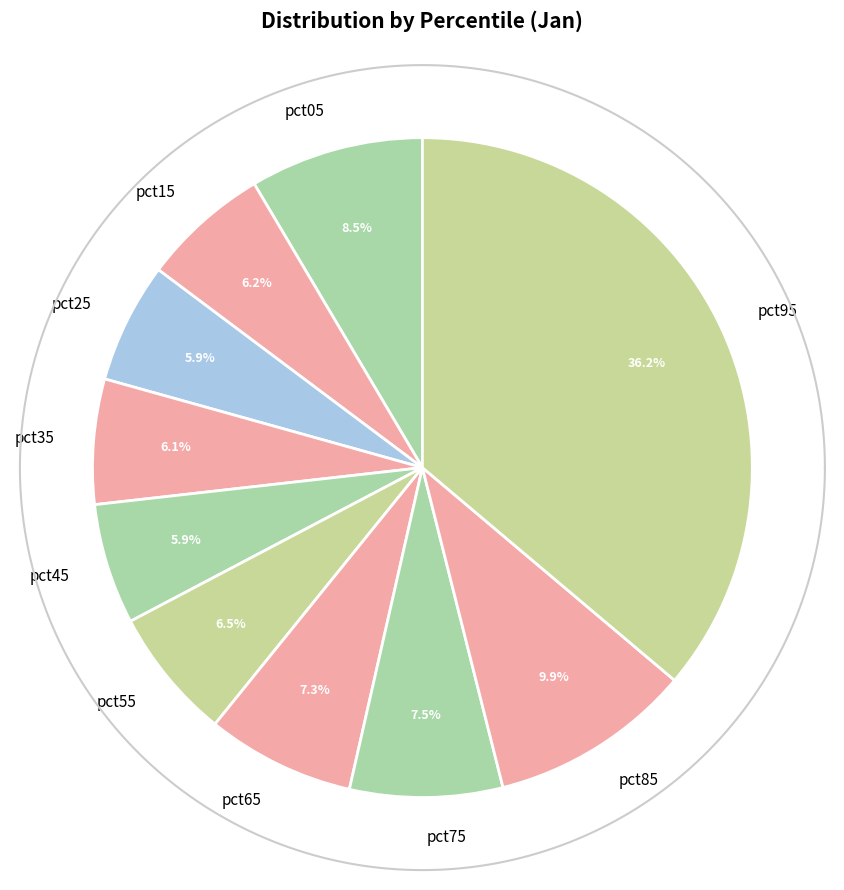

Which category has the biggest portion of the pie?

pct95